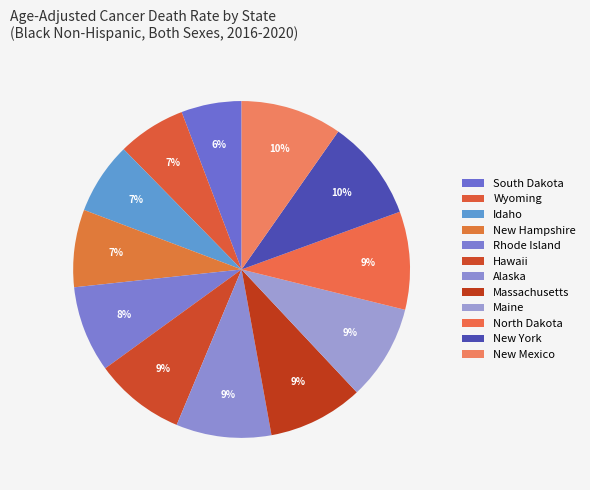

Is there a majority slice in this chart?

No